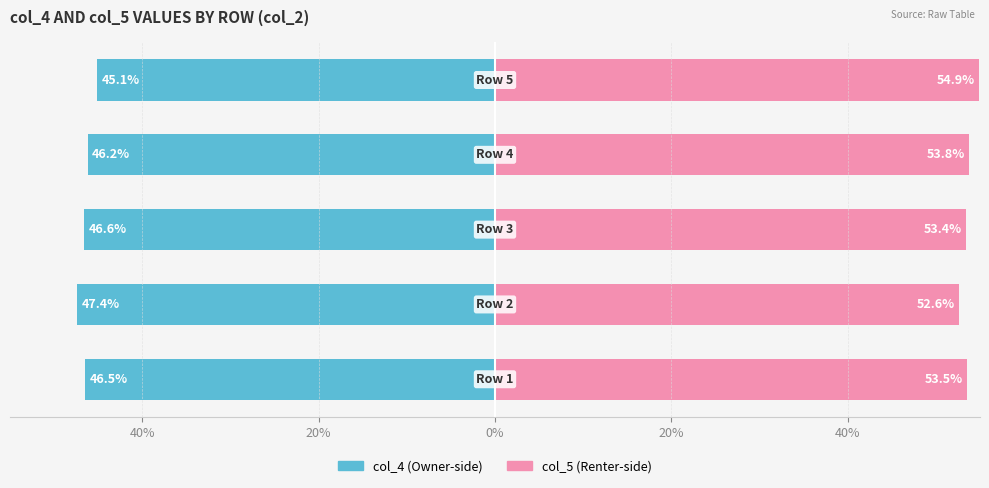

What is the lowest value of the col_4 series?

-47.4